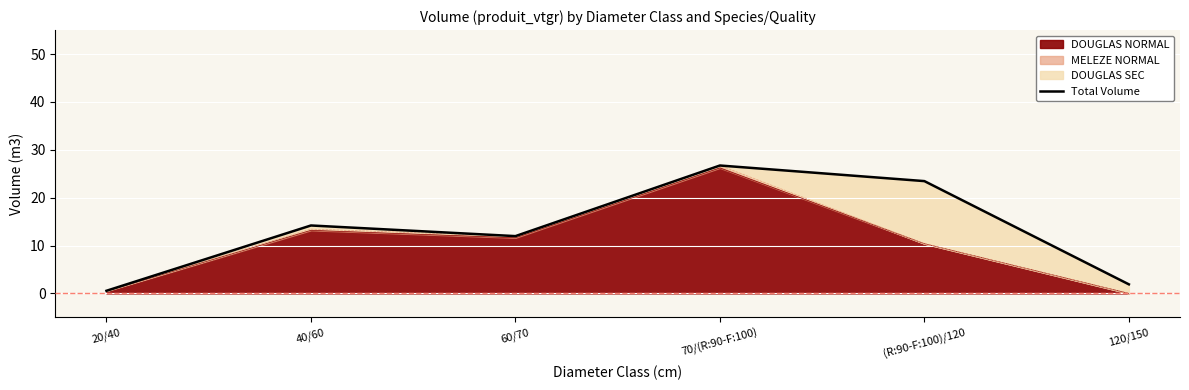

What is the sum of the values at 20/40 and 70/(R:90-F:100)?

27.3